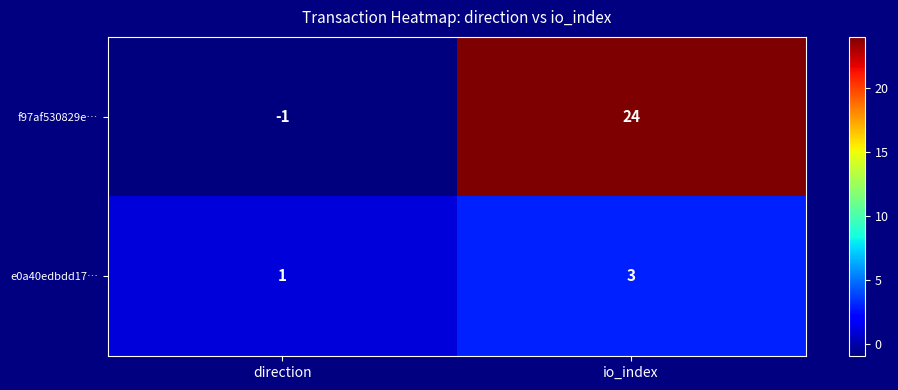

Reading left to right, list all the values displayed in this chart.

f97af530829e…: -1	24
e0a40edbdd17…: 1	3